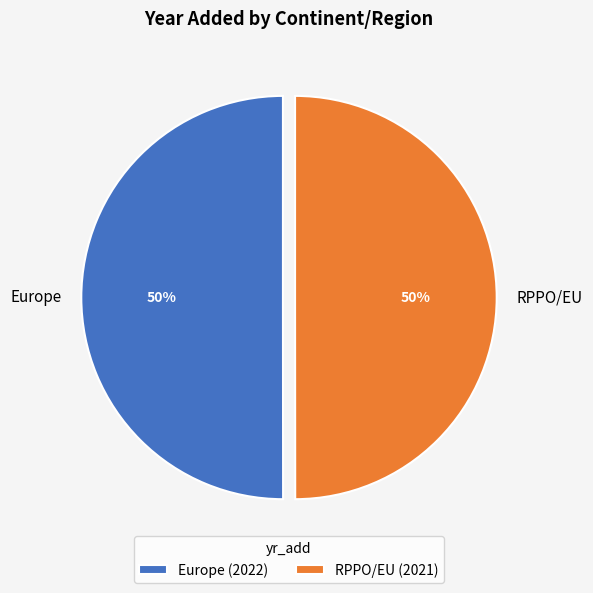

Approximately how many times larger is the value at Europe compared to RPPO/EU?

1.0